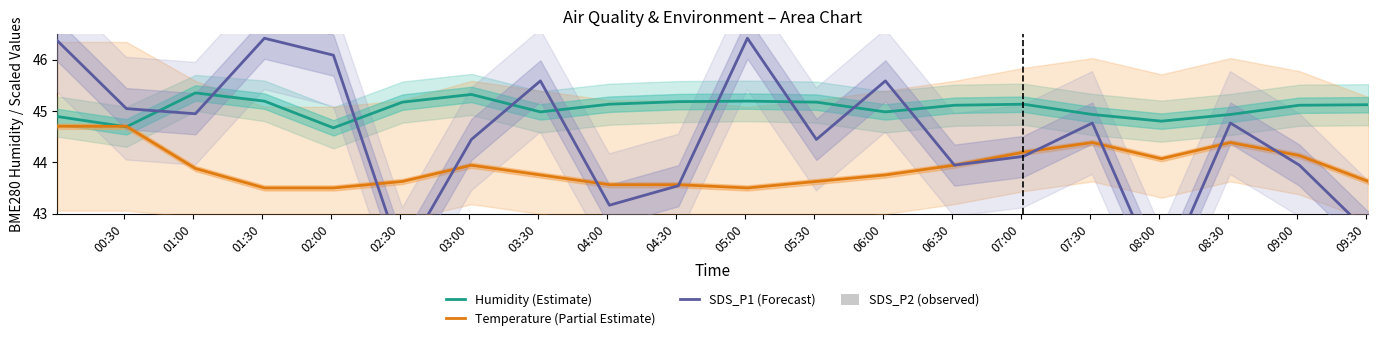

What is the lowest value of the Temperature (Partial Estimate) series?

43.5